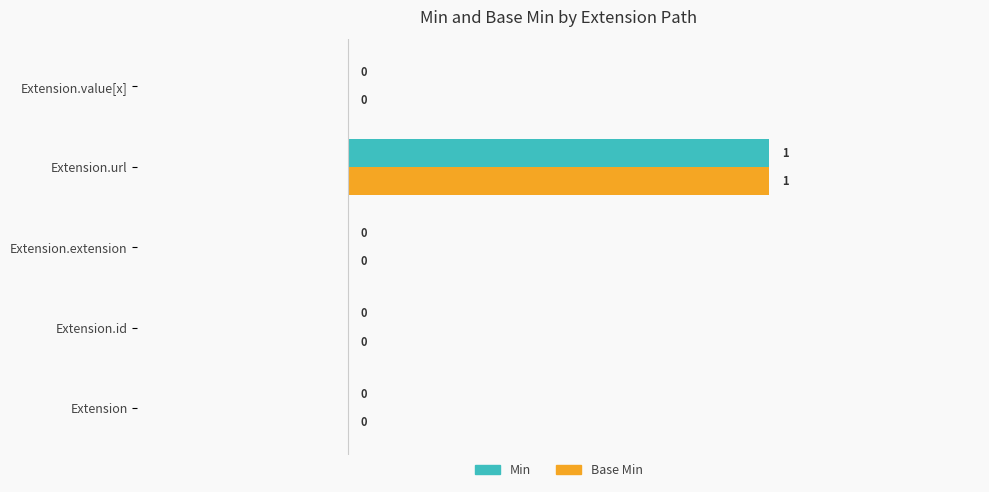

At which category is the sum across all series the highest?

Extension.url